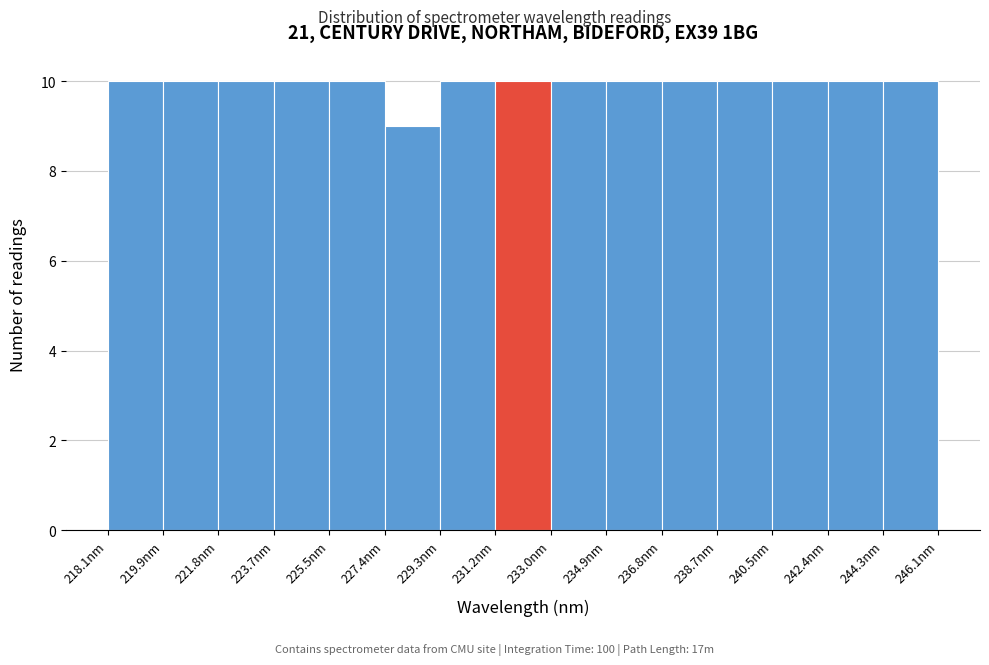

Reading left to right, list every bar in this chart as the range it spans on the x-axis followed by its height. Neither the bar edges nor the heights are printed on the chart, so give them approximately, as read against the axes.

218.0 to 220.0: 10
220.0 to 221.8: 10
221.8 to 223.6: 10
223.6 to 225.6: 10
225.6 to 227.4: 10
227.4 to 229.2: 9
229.2 to 231.2: 10
231.2 to 233.0: 10
233.0 to 235.0: 10
235.0 to 236.8: 10
236.8 to 238.6: 10
238.6 to 240.6: 10
240.6 to 242.4: 10
242.4 to 244.2: 10
244.2 to 246.2: 10